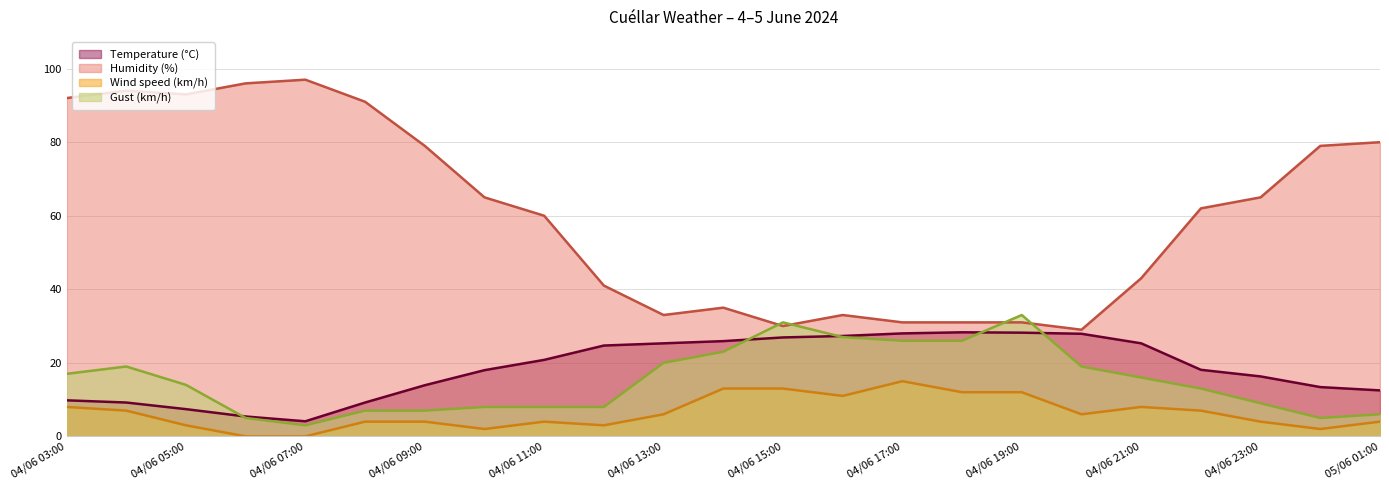

What is the maximum value for Gust (km/h)?

33.0